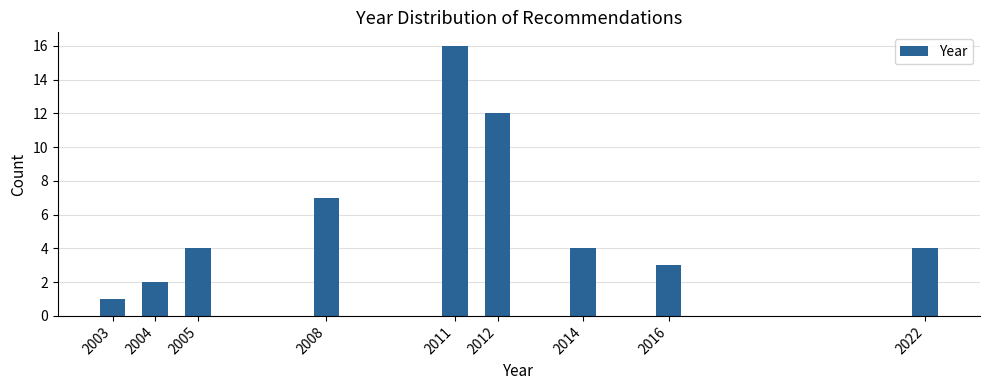

Reading left to right, transcribe all the data shown in this chart.

1	2	4	7	16	12	4	3	4